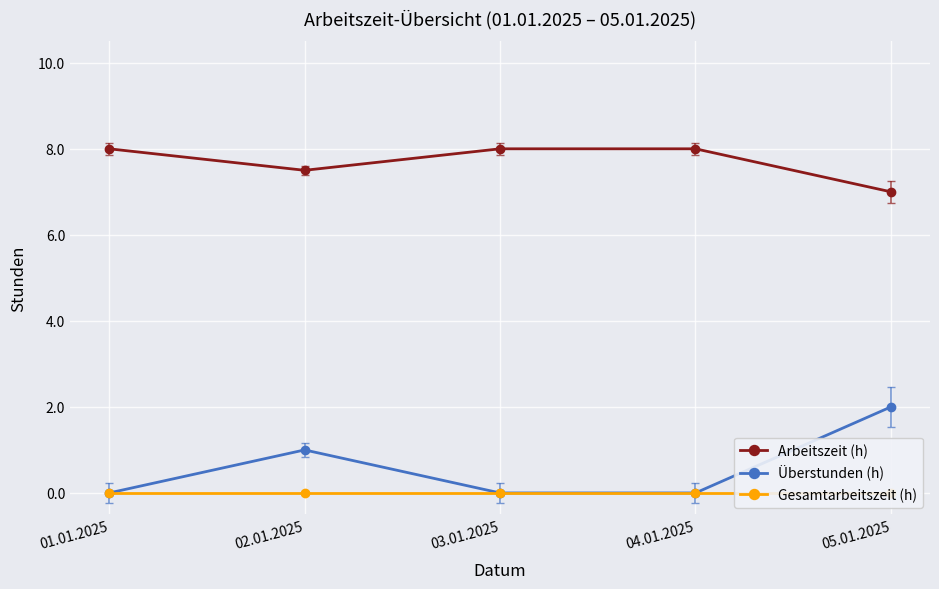

At which category does Überstunden (h) reach its first local peak?

02.01.2025